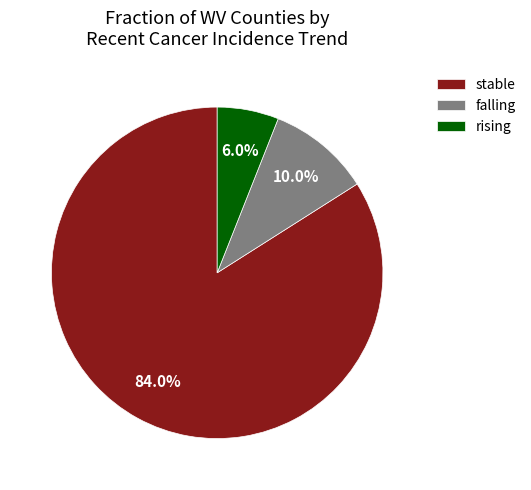

Combined, what portion of the pie is rising and falling?

16.0%